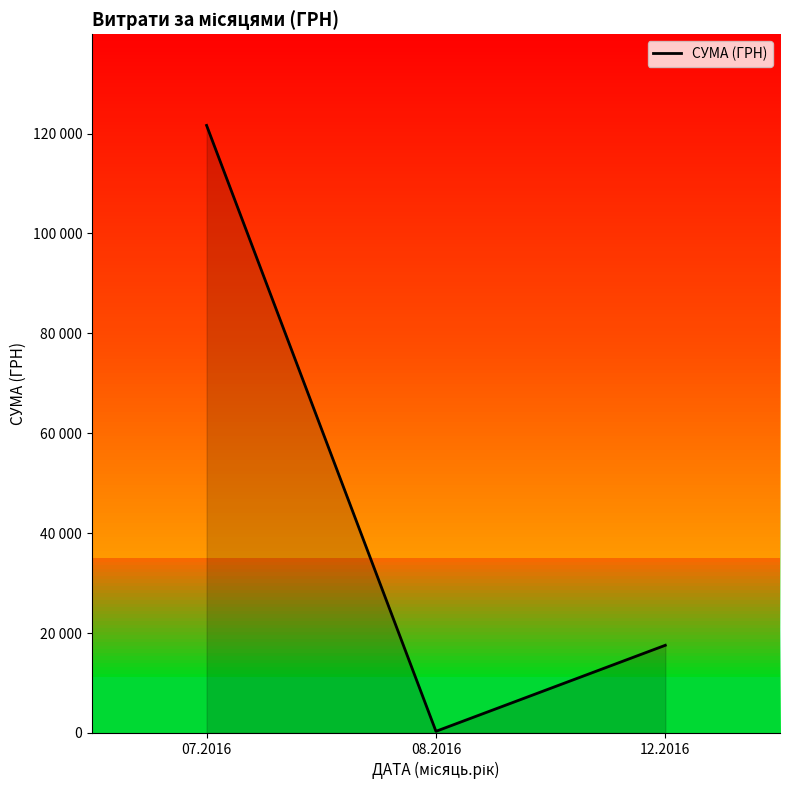

What is the difference between the maximum and second lowest values?

104086.4